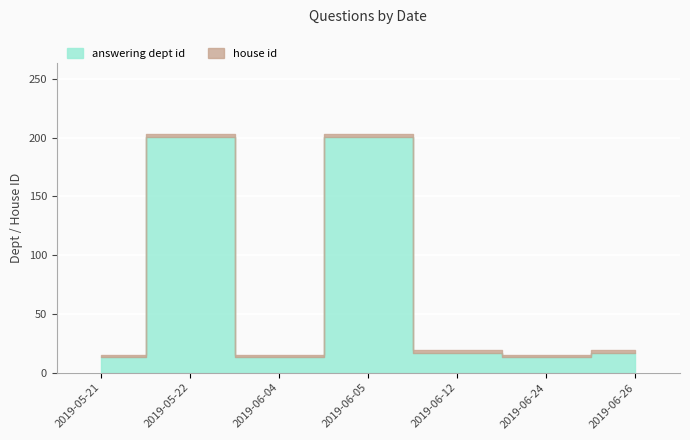

What is the difference between the maximum and second lowest values in the answering dept id series?

188